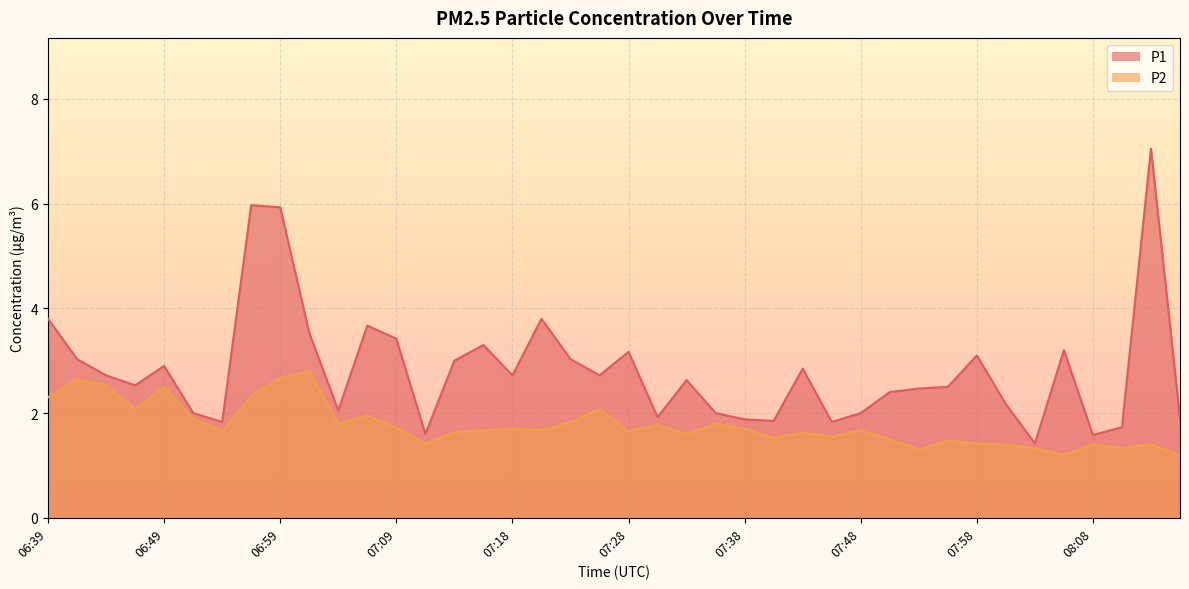

Where is the first local maximum for P2?

06:41